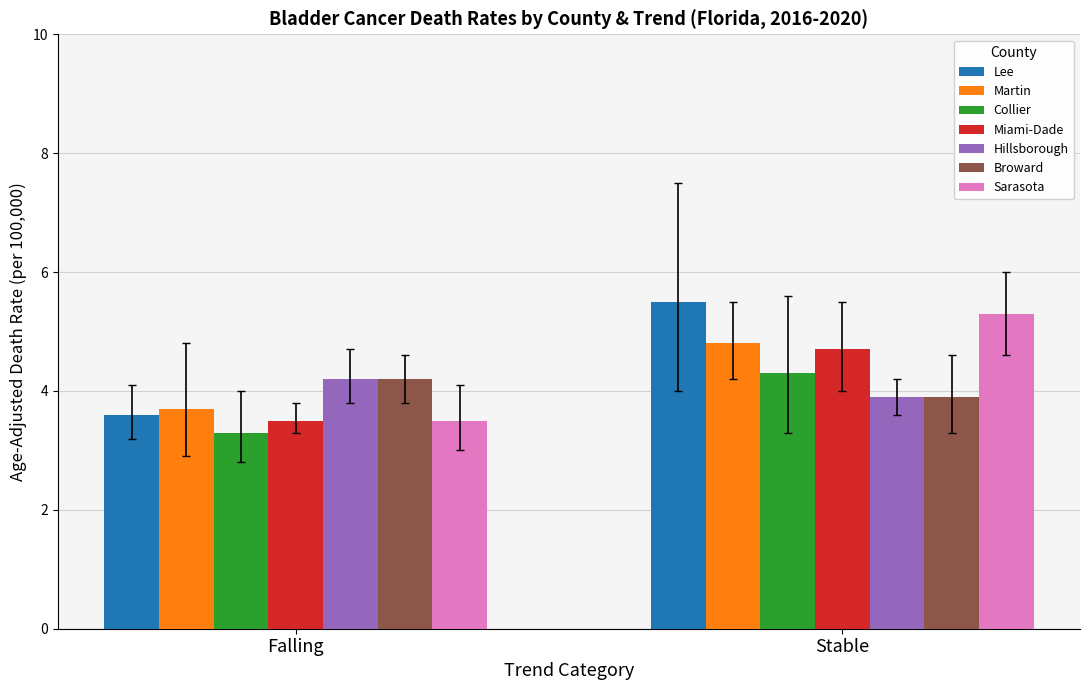

Is it true that Lee equals 5.5 at Stable?

True